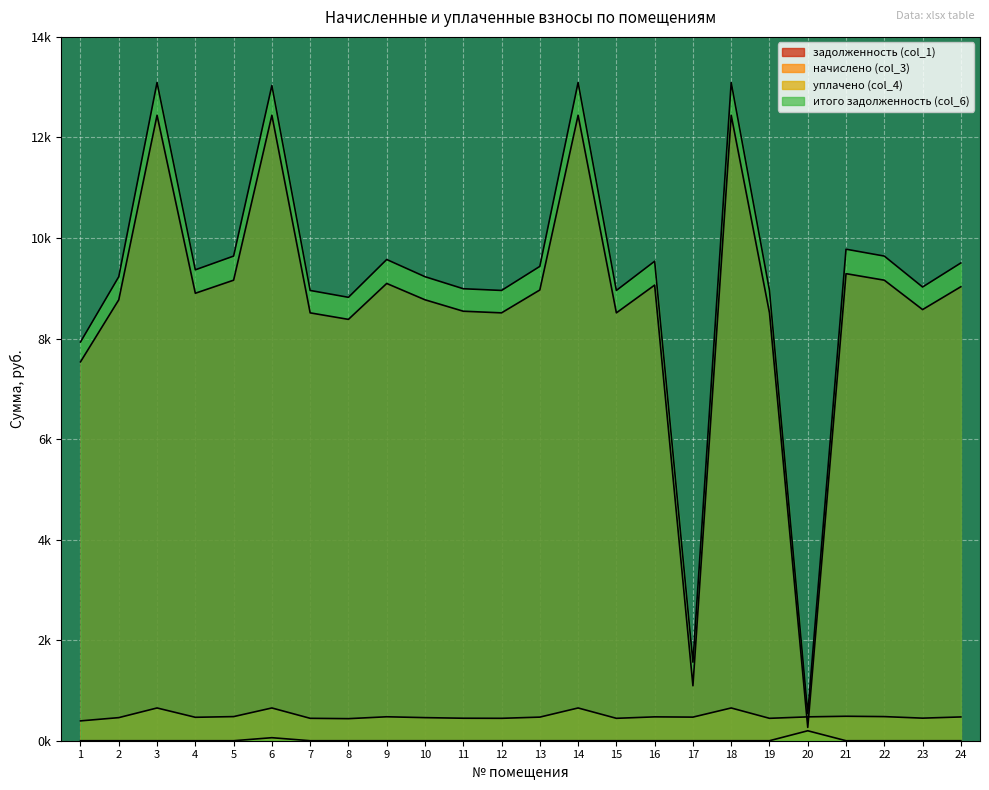

Reading right to left, list all the values displayed in this chart.

задолженность (col_1): 24=9.0	23=8.6	22=9.2	21=9.3	20=0.3	19=8.5	18=12.4	17=1.1	16=9.1	15=8.5	14=12.4	13=9.0	12=8.5	11=8.5	10=8.8	9=9.1	8=8.4	7=8.5	6=12.4	5=9.2	4=8.9	3=12.4	2=8.8	1=7.5
начислено (col_3): 24=0.5	23=0.4	22=0.5	21=0.5	20=0.5	19=0.4	18=0.7	17=0.5	16=0.5	15=0.4	14=0.7	13=0.5	12=0.4	11=0.4	10=0.5	9=0.5	8=0.4	7=0.4	6=0.7	5=0.5	4=0.5	3=0.7	2=0.5	1=0.4
уплачено (col_4): 24=0.0	23=0.0	22=0.0	21=0.0	20=0.2	19=0.0	18=0.0	17=0.0	16=0.0	15=0.0	14=0.0	13=0.0	12=0.0	11=0.0	10=0.0	9=0.0	8=0.0	7=0.0	6=0.1	5=0.0	4=0.0	3=0.0	2=0.0	1=0.0
итого задолженность (col_6): 24=9.5	23=9.0	22=9.6	21=9.8	20=0.5	19=9.0	18=13.1	17=1.6	16=9.5	15=9.0	14=13.1	13=9.4	12=9.0	11=9.0	10=9.2	9=9.6	8=8.8	7=9.0	6=13.0	5=9.6	4=9.4	3=13.1	2=9.2	1=7.9